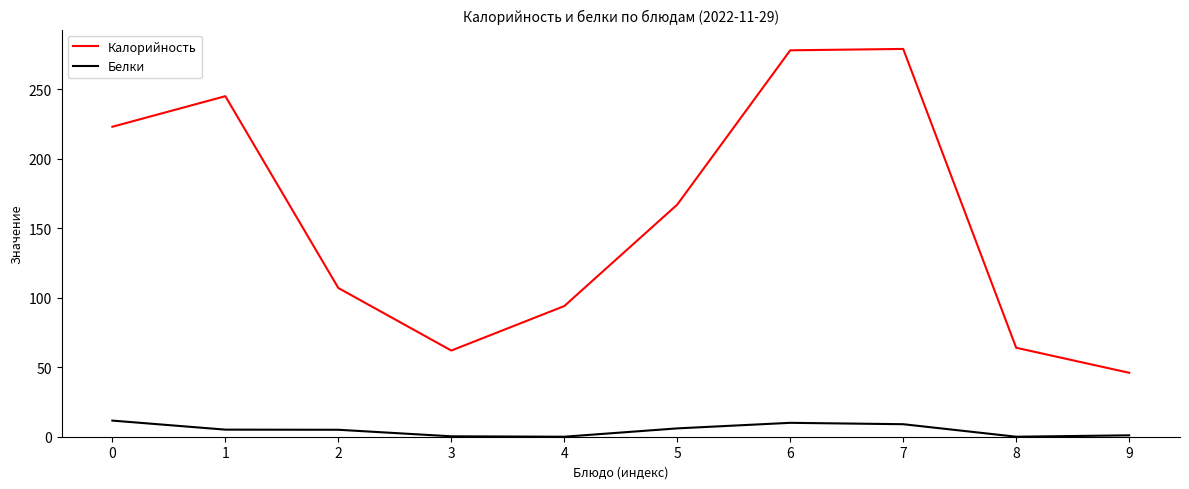

What is the spread (max minus min) of values at 5?

161.0